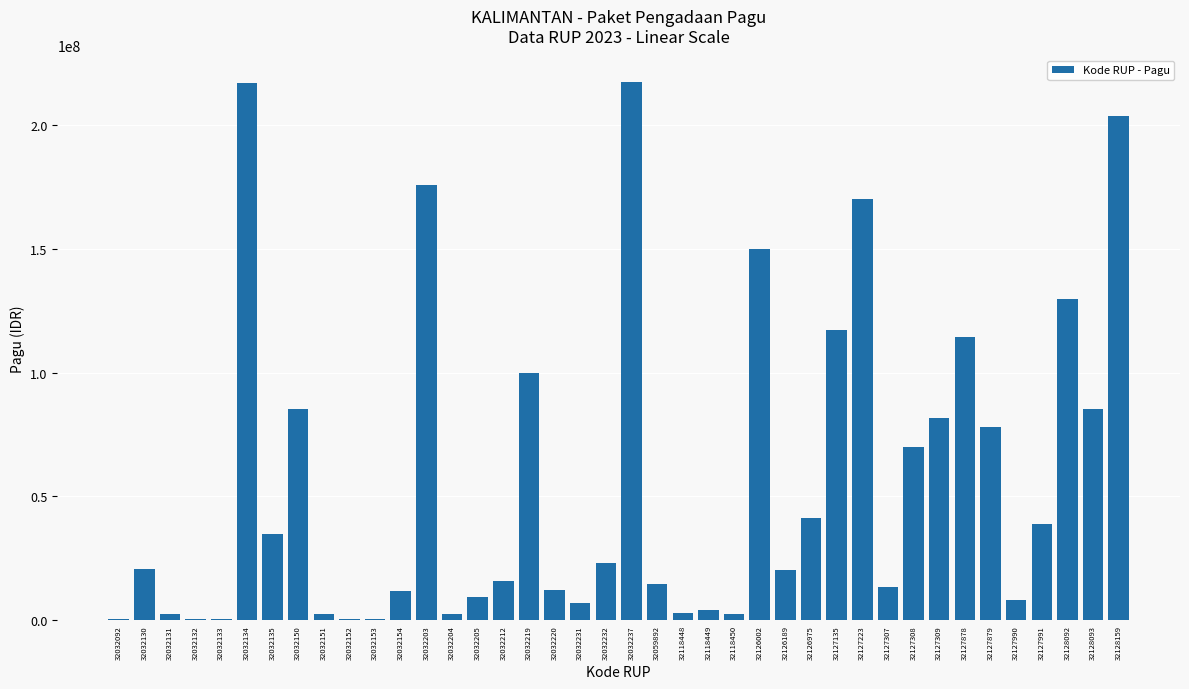

Count the number of categories in the chart.

40